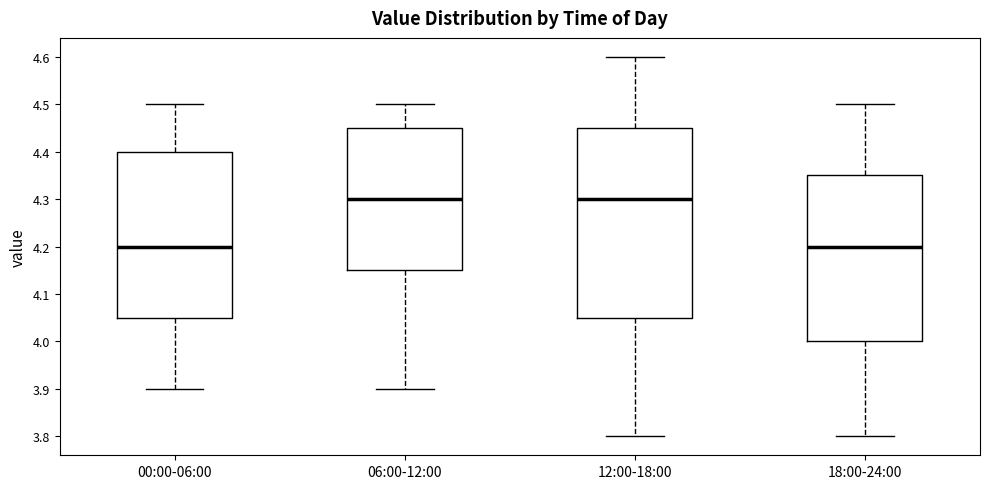

Where is the upper edge of the box for 18:00-24:00 on the y-axis? The values are not printed on the chart, so give them approximately, as read against the axis.

4.35